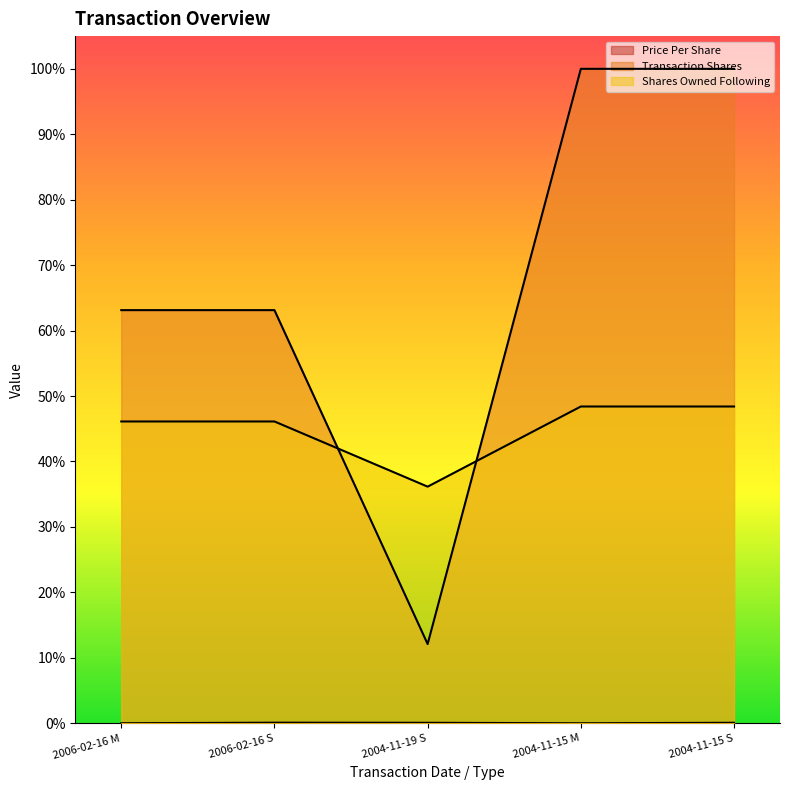

What is the difference between the maximum and minimum values in the transactionShares series?

0.9